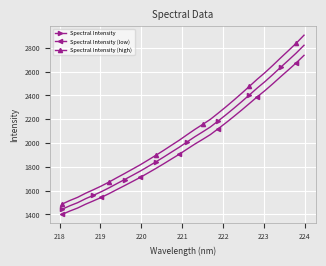

What is the sum of all Spectral Intensity (low) values?

63241.2